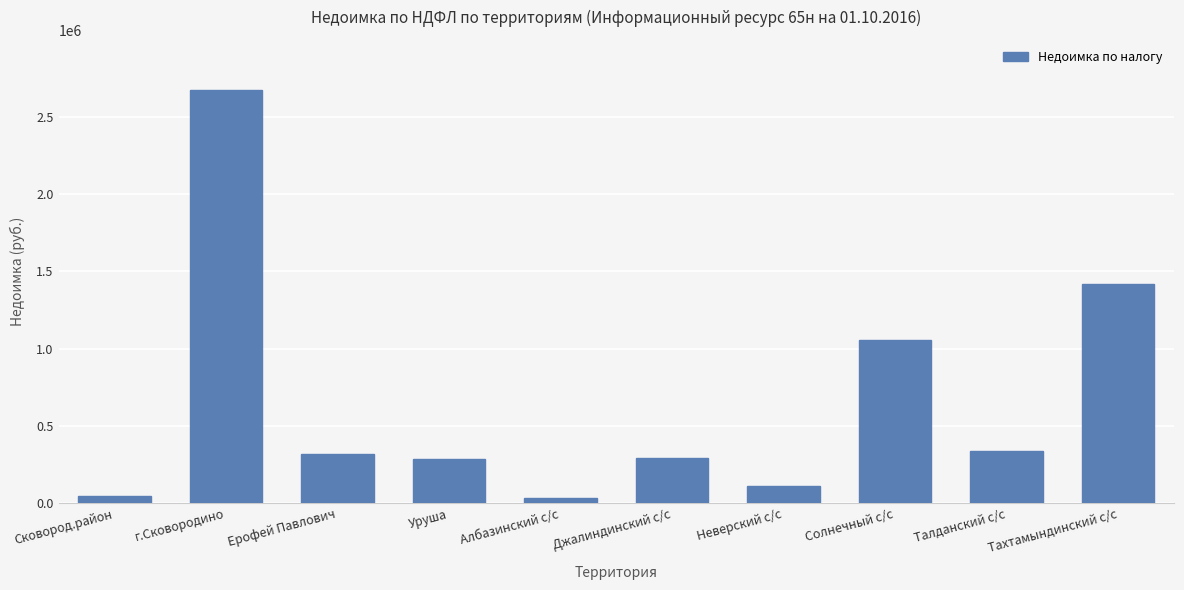

What is the difference between the values at Уруша and Сковород.район?

243891.3